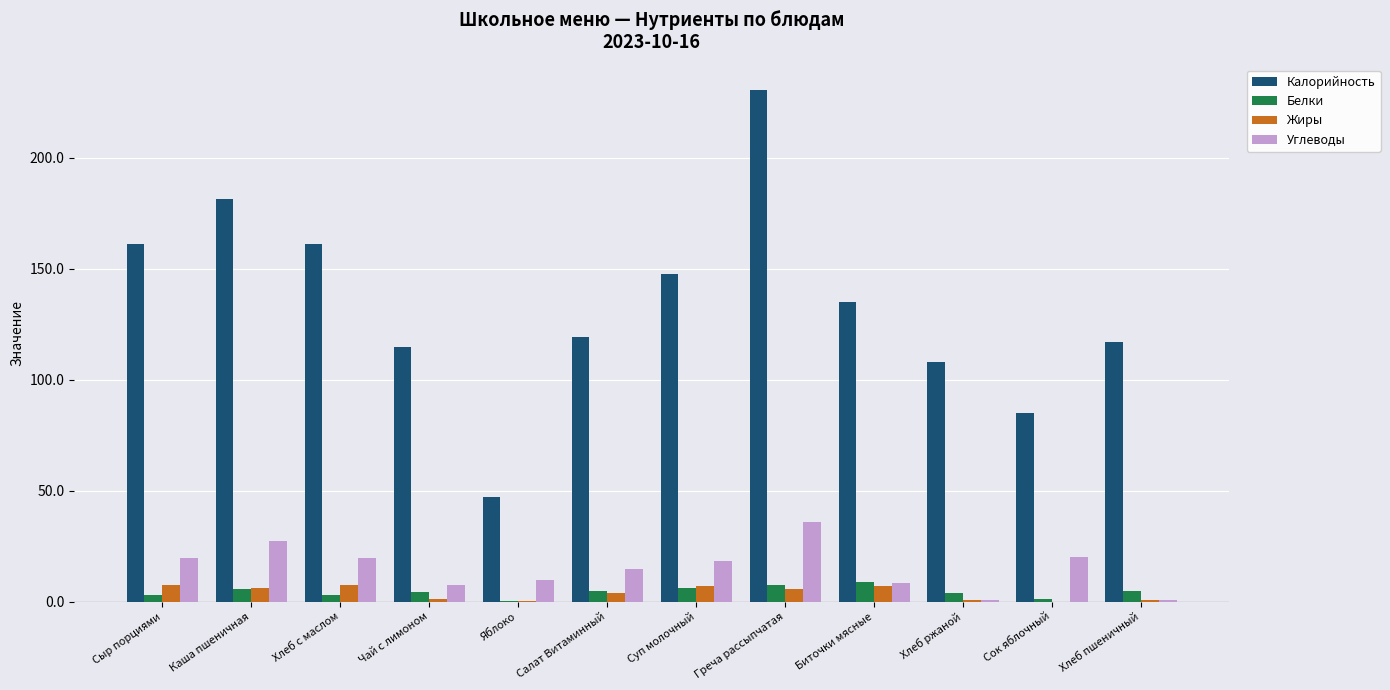

Which series changed the most between Сыр порциями and Салат Витаминный?

Калорийность